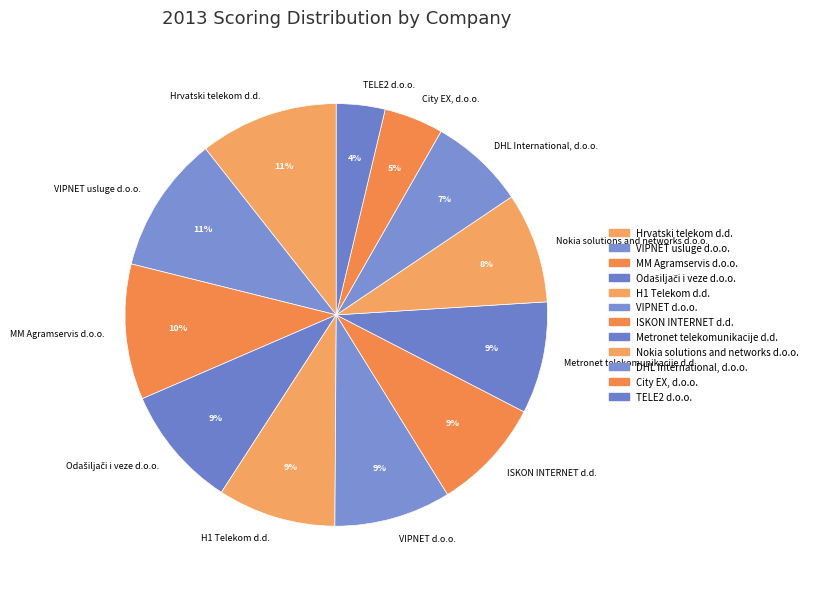

Is it true that Metronet telekomunikacije d.d. is 9% of the pie?

True